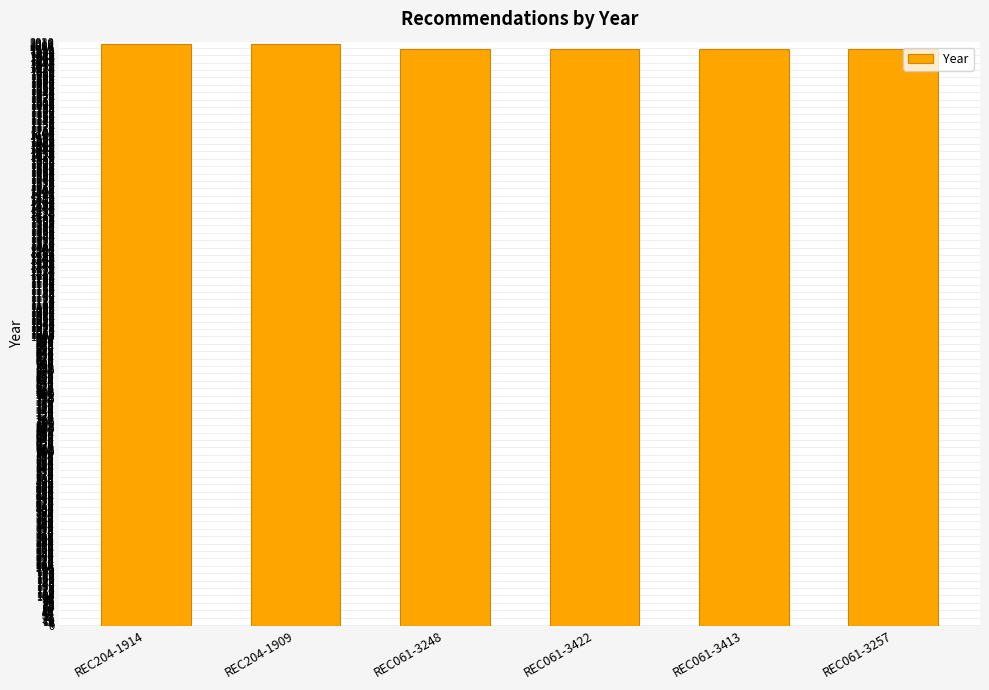

Is it true that the value at REC204-1914 is 2011?

True